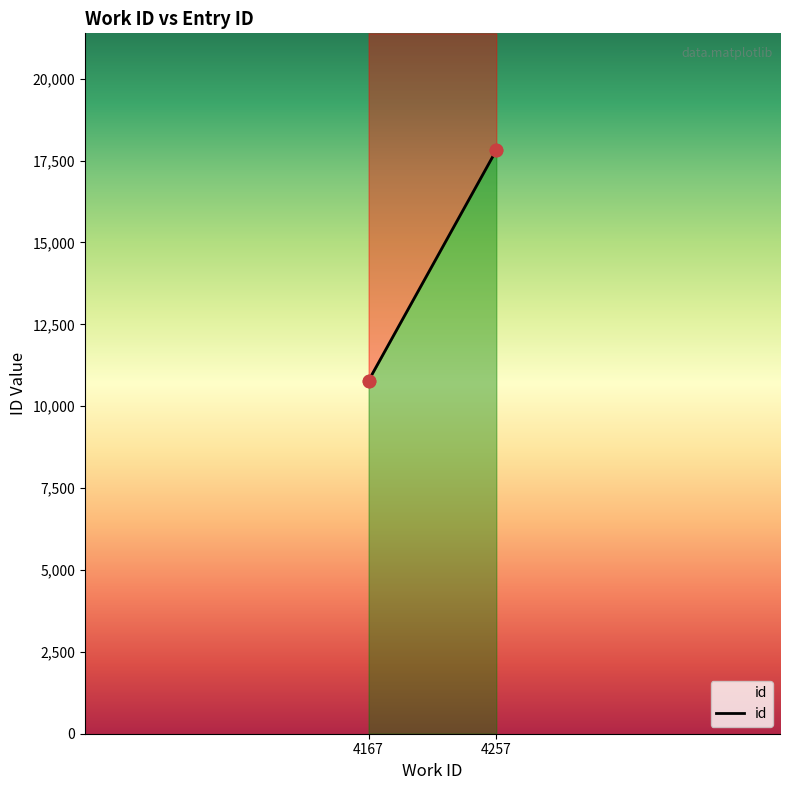

What is the change in value from 4167 to 4257?

+7034